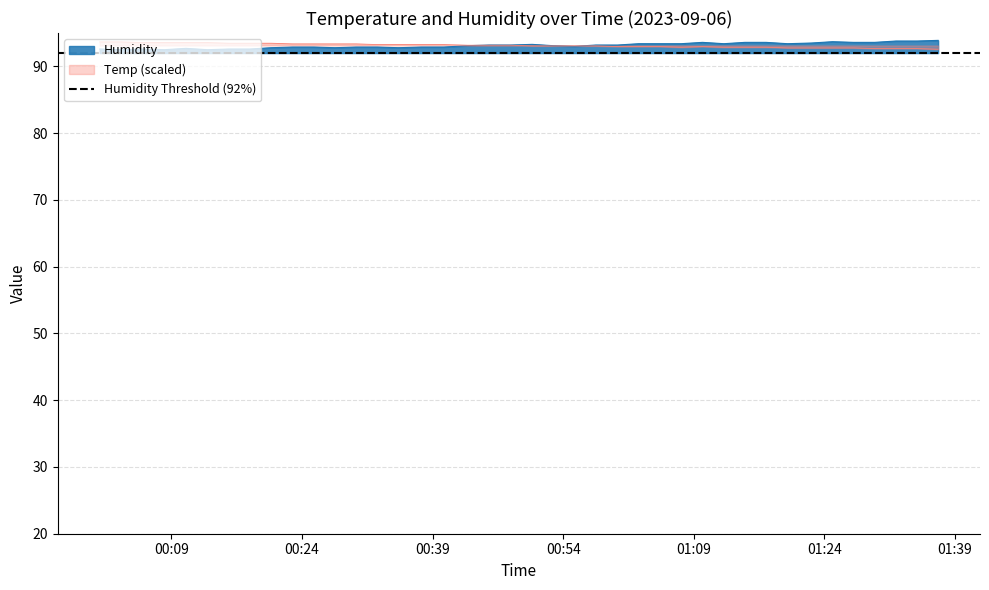

What is the difference between the maximum and second lowest values in the Humidity series?

1.4